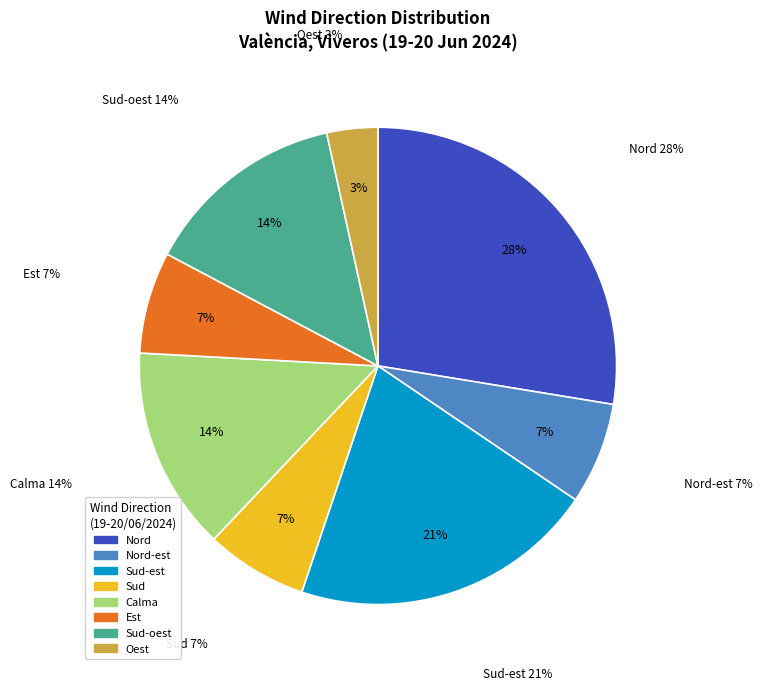

Which slice is the largest?

Nord